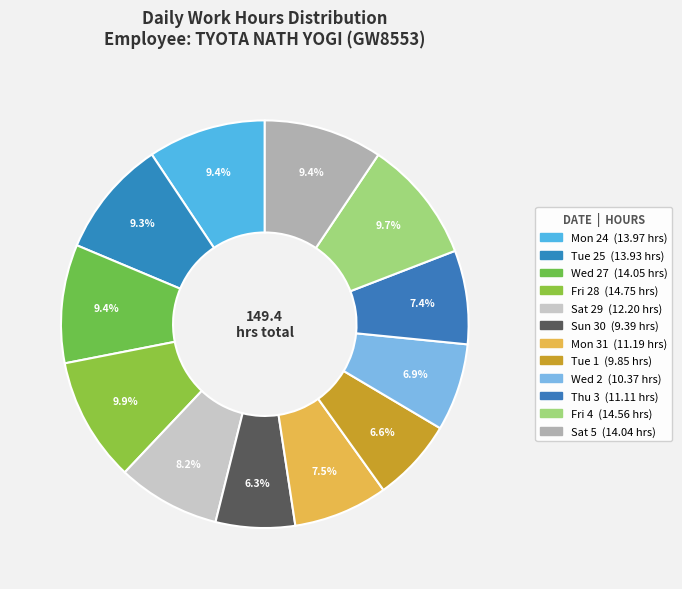

Count the number of slices in the pie.

12